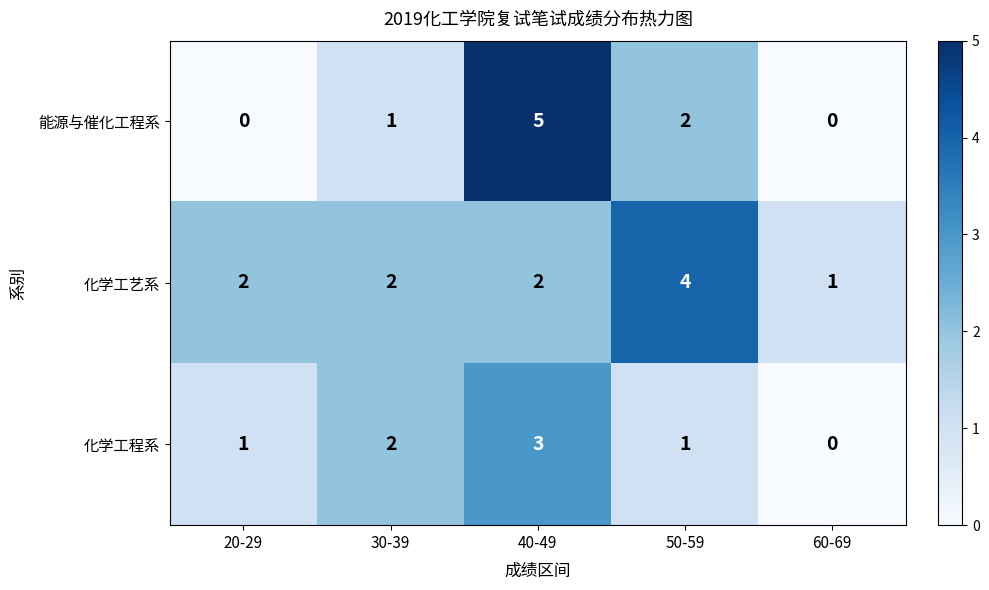

Rank the series at 50-59 from lowest to highest value.

化学工程系, 能源与催化工程系, 化学工艺系